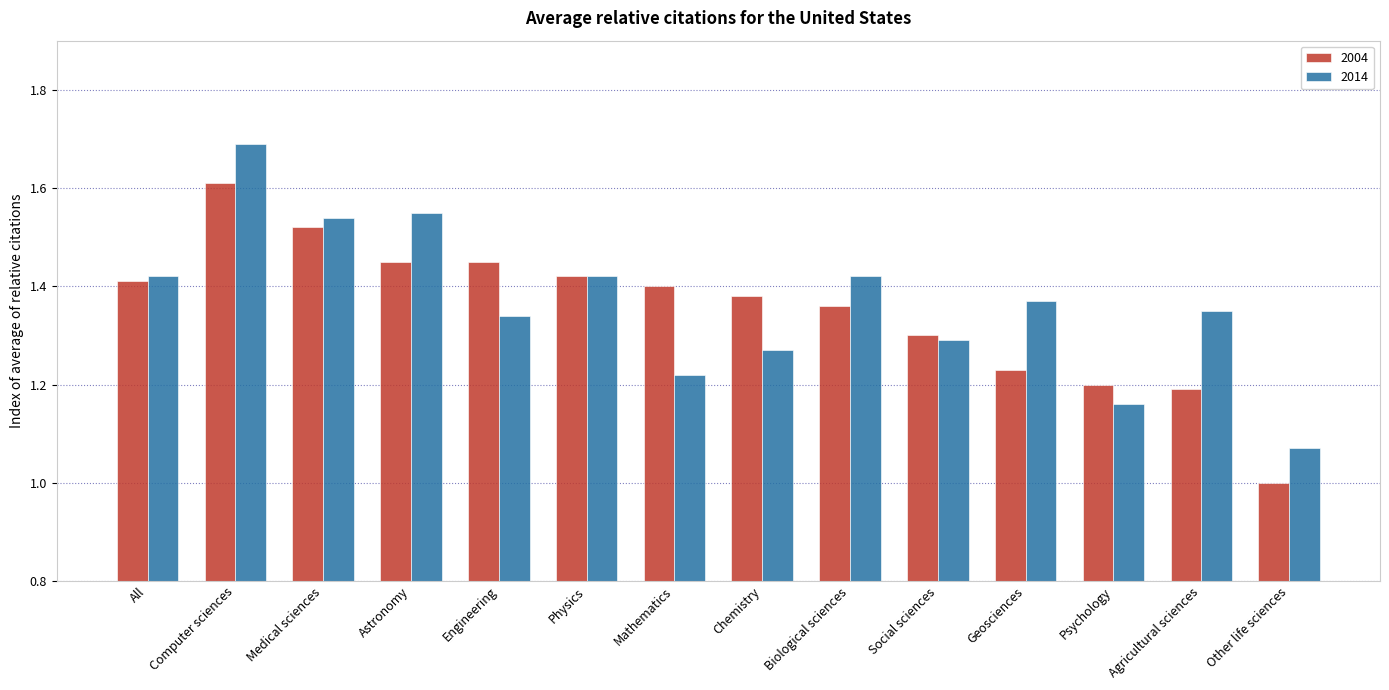

At which category is the sum across all series the highest?

Computer sciences